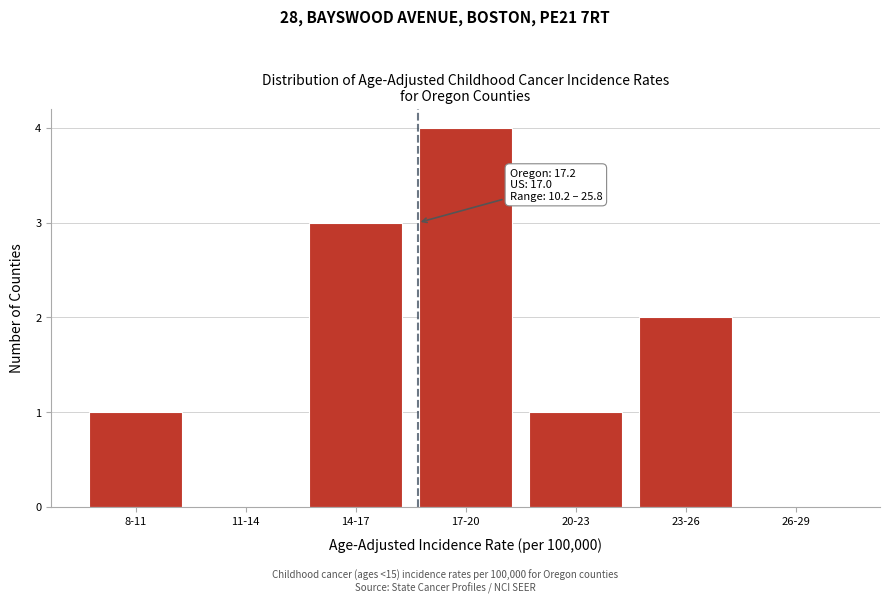

Reading right to left, transcribe all the data shown in this chart.

26-29=0	23-26=2	20-23=1	17-20=4	14-17=3	11-14=0	8-11=1